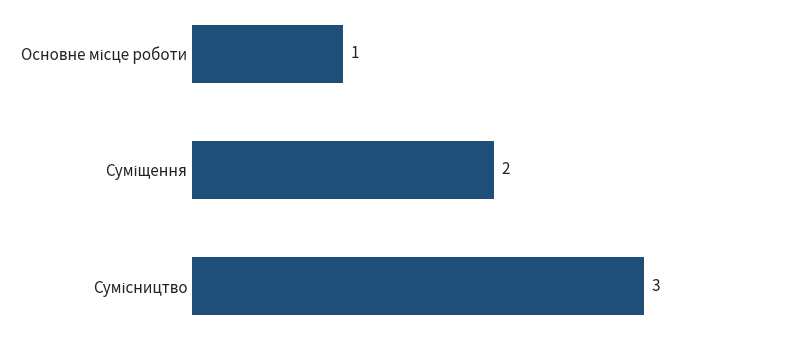

What is the maximum value shown in the chart?

3